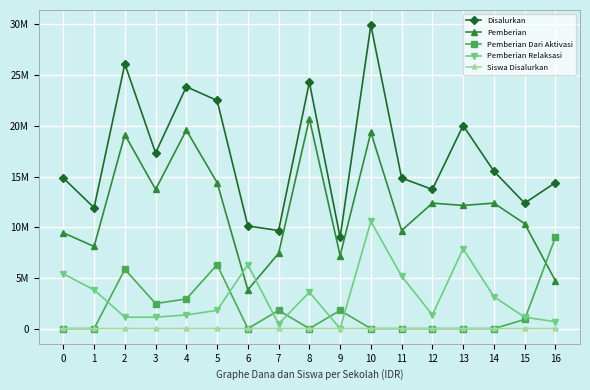

What is the value of the Pemberian Relaksasi point at the 2nd from the left?

3825000